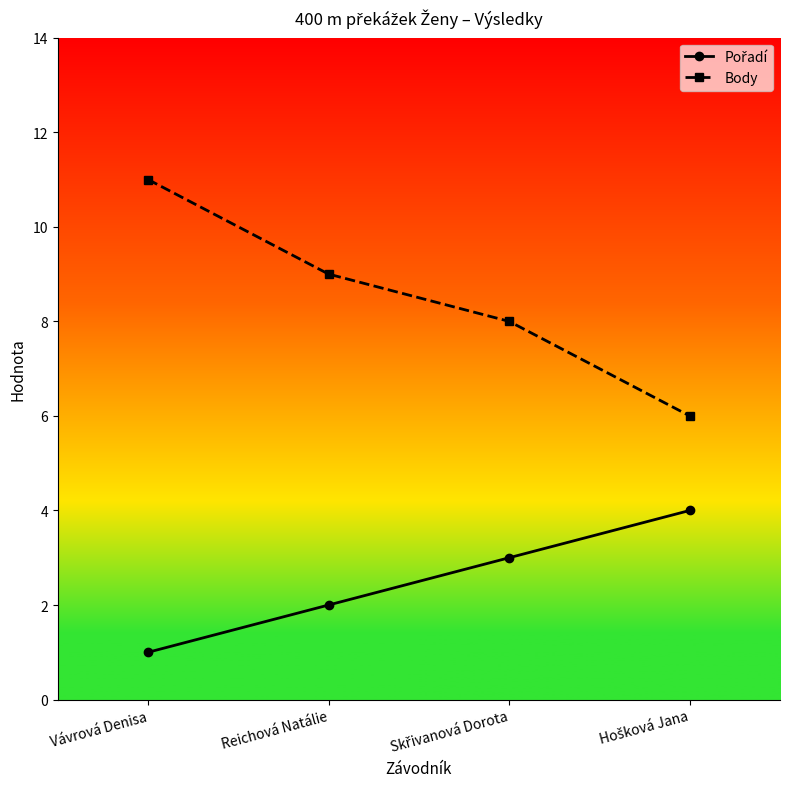

What is the total value across all series at Reichová Natálie?

11